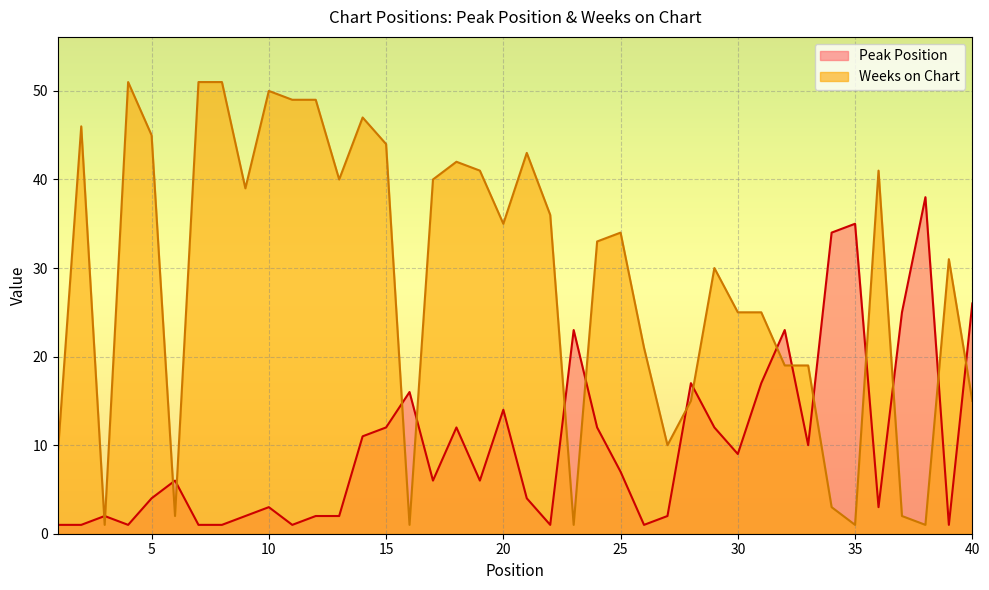

How many intersections are there between Weeks on Chart and Peak Position?

17